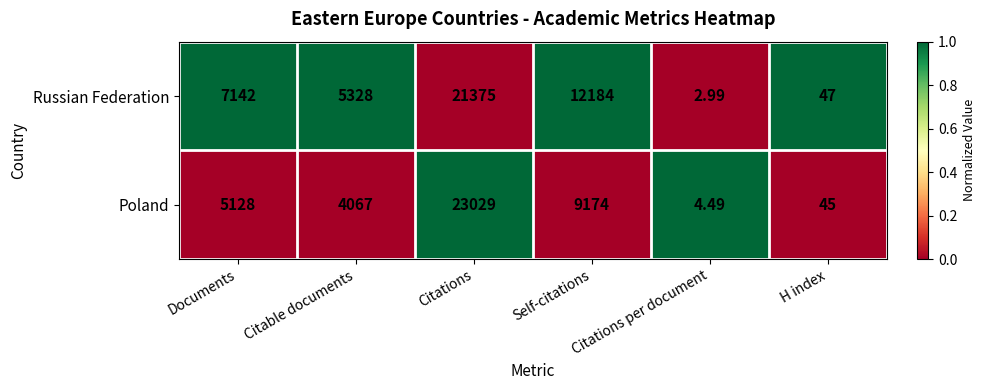

Is the value of Poland at Documents greater than the value of Russian Federation at Citations?

No